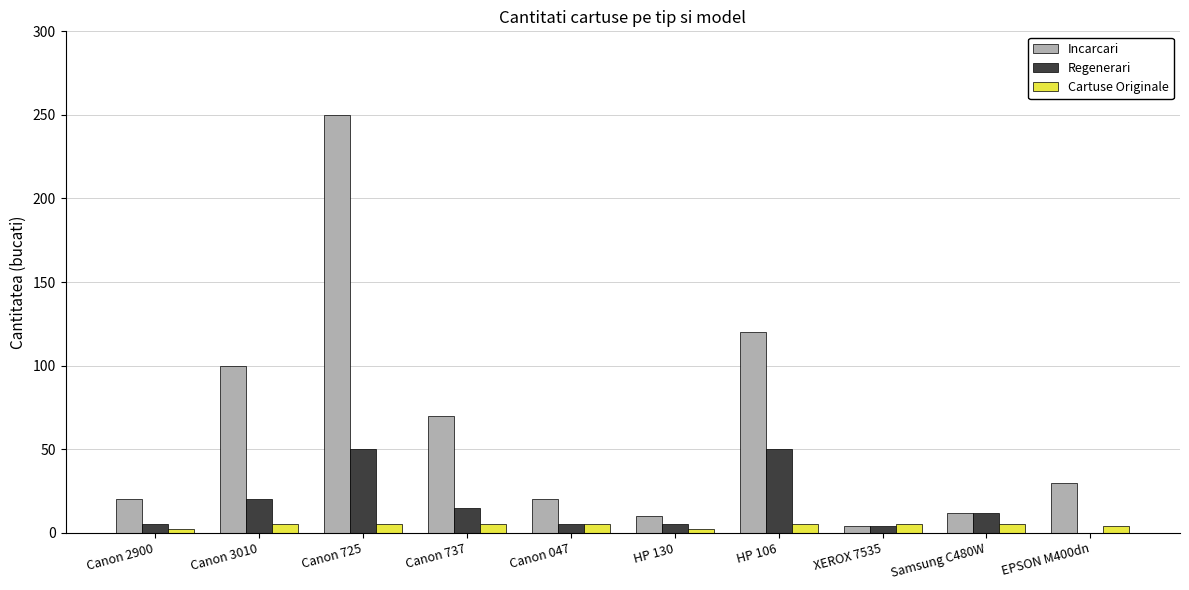

Where is Incarcari nearest to the value 127?

HP 106